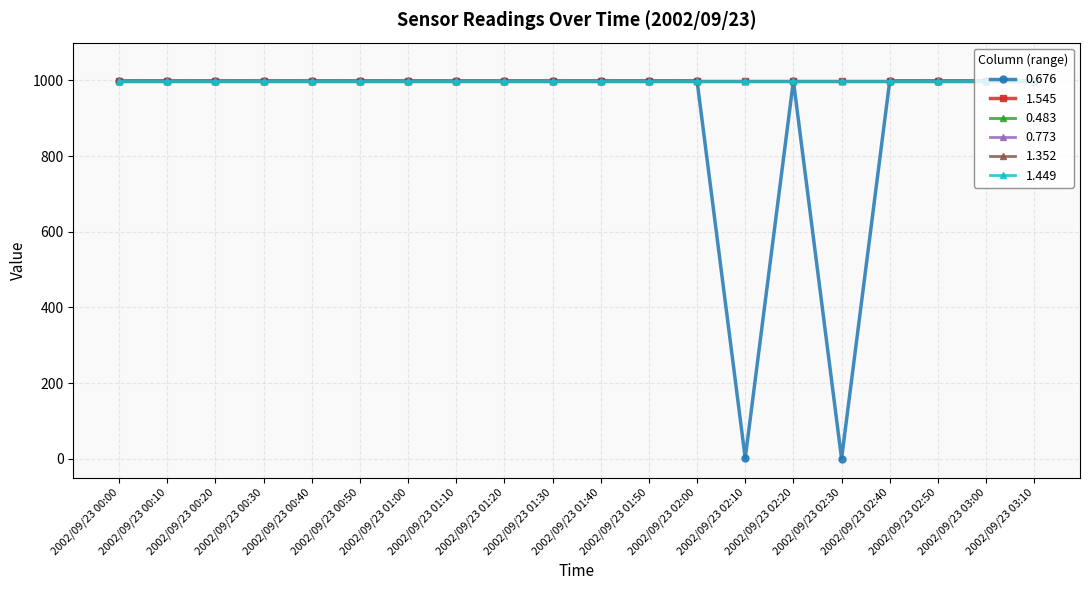

Is it true that 0.483 equals 999.0 at 2002/09/23 01:10?

True